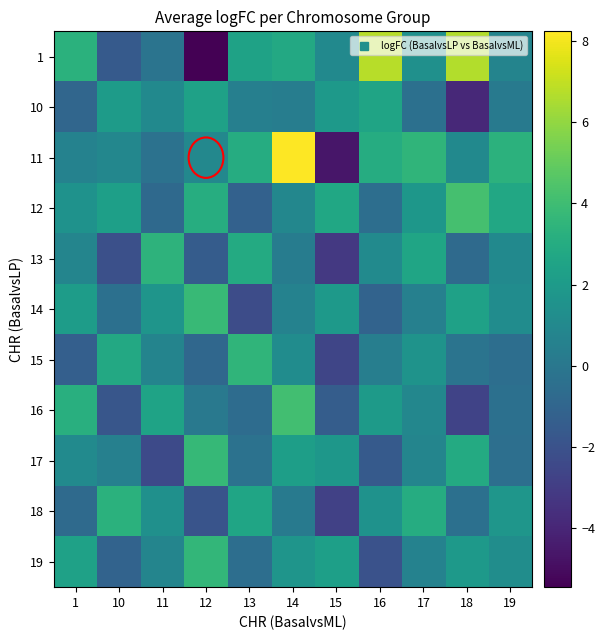

Reading left to right, list all the values displayed in this chart.

1: 1=3.3	10=-1.6	11=-0.2	12=-5.5	13=2.4	14=2.8	15=1.0	16=6.8	17=1.4	18=6.6	19=0.7
10: 1=-0.9	10=2.1	11=1.0	12=2.4	13=0.5	14=0.4	15=2.0	16=2.5	17=-0.4	18=-3.9	19=0.2
11: 1=0.6	10=0.9	11=-0.3	12=0.9	13=3.0	14=8.2	15=-4.7	16=3.0	17=3.5	18=1.1	19=3.3
12: 1=1.5	10=2.3	11=-0.8	12=3.1	13=-1.2	14=0.9	15=2.7	16=-0.5	17=1.8	18=4.2	19=2.8
13: 1=0.8	10=-2.1	11=3.4	12=-1.5	13=2.9	14=0.3	15=-3.2	16=1.1	17=2.6	18=-0.7	19=1.1
14: 1=2.1	10=-0.4	11=1.7	12=3.8	13=-2.3	14=0.6	15=1.9	16=-1.1	17=0.5	18=2.4	19=1.2
15: 1=-1.3	10=2.8	11=0.7	12=-0.9	13=3.5	14=1.2	15=-2.6	16=0.4	17=1.6	18=-0.2	19=-0.5
16: 1=3.2	10=-1.8	11=2.5	12=0.1	13=-0.6	14=4.1	15=-1.4	16=2.0	17=0.9	18=-2.7	19=-0.4
17: 1=1.1	10=0.5	11=-2.4	12=3.7	13=-0.3	14=2.2	15=1.8	16=-1.6	17=0.8	18=2.9	19=-0.5
18: 1=-0.7	10=3.3	11=1.4	12=-1.9	13=2.6	14=0.2	15=-2.8	16=1.5	17=3.0	18=-0.4	19=1.7
19: 1=2.4	10=-1.1	11=0.8	12=3.6	13=-0.5	14=1.7	15=2.3	16=-2.0	17=0.6	18=1.9	19=1.3